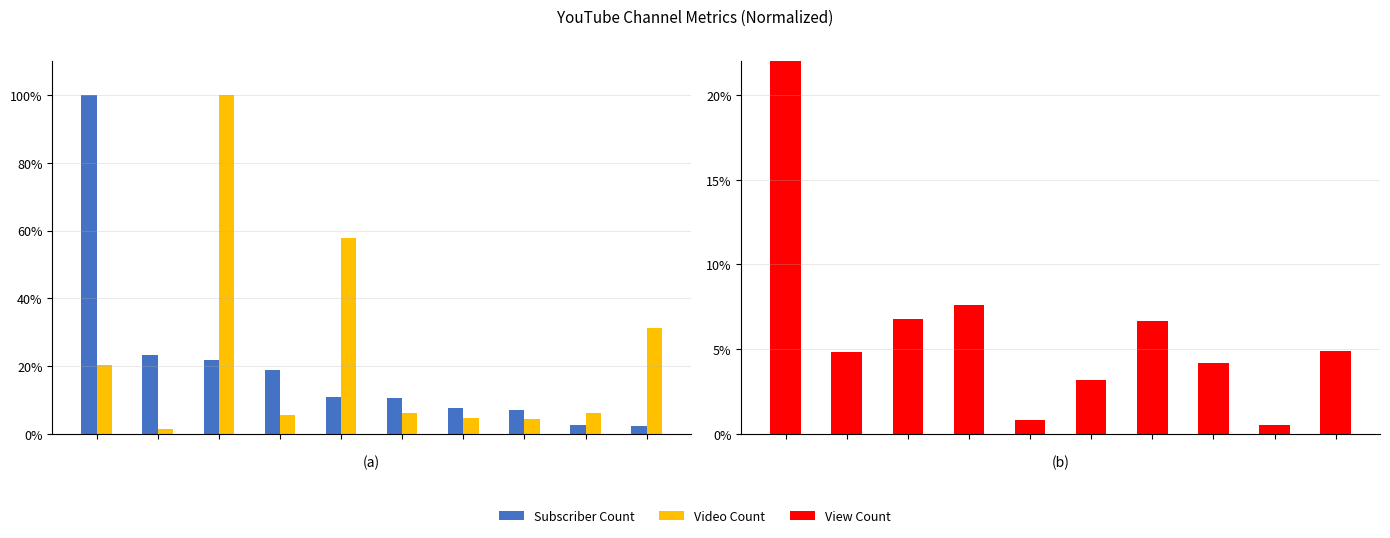

Rank the series by their average value, from highest to lowest.

Video Count, Subscriber Count, View Count